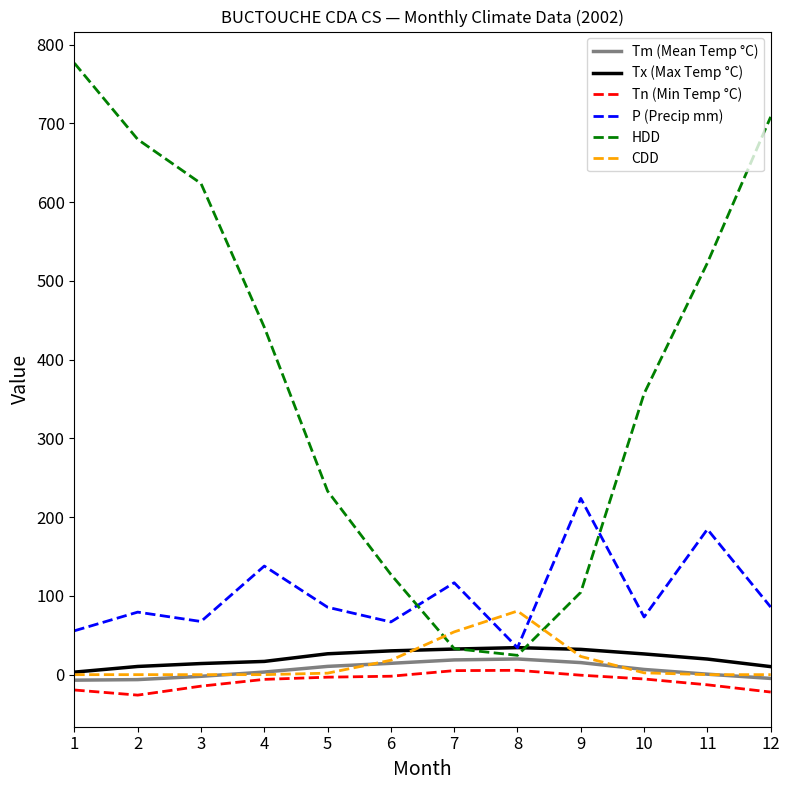

Where do HDD and CDD first cross each other?

6 and 7